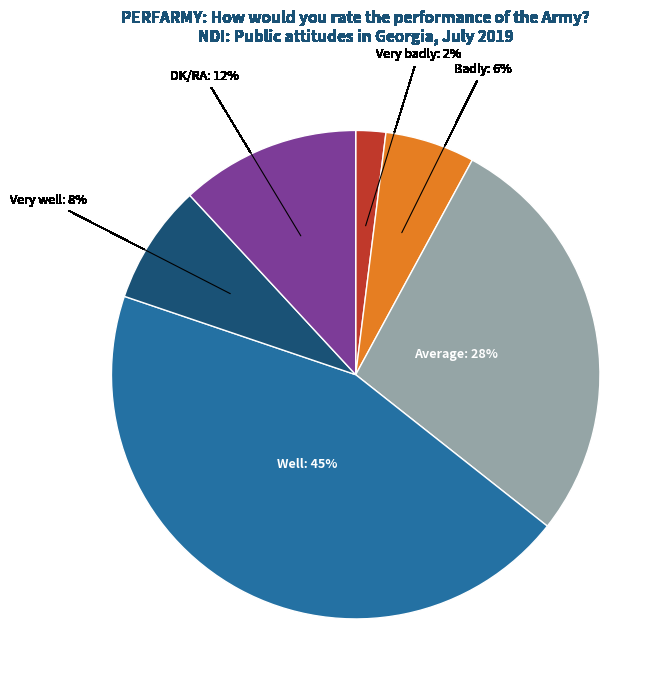

To the nearest percent, what portion does Badly represent?

6%